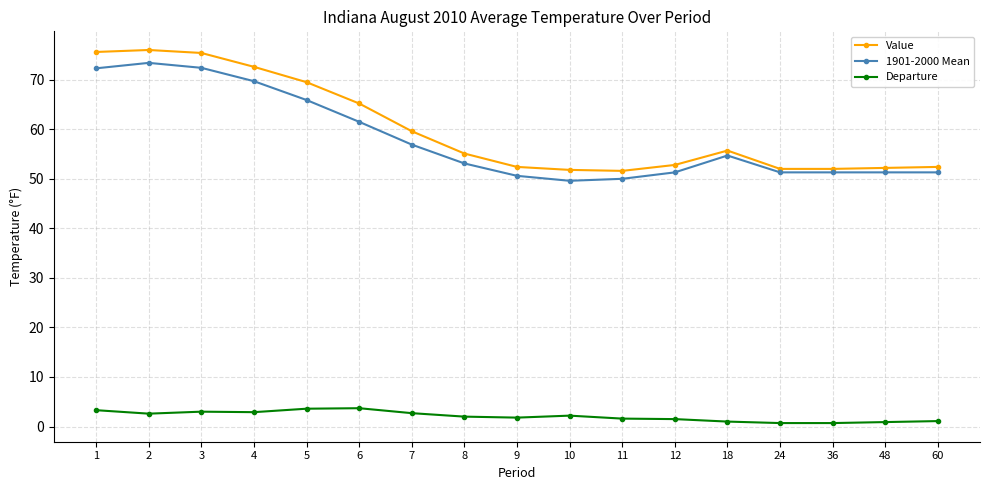

How many lines are shown in the chart?

3